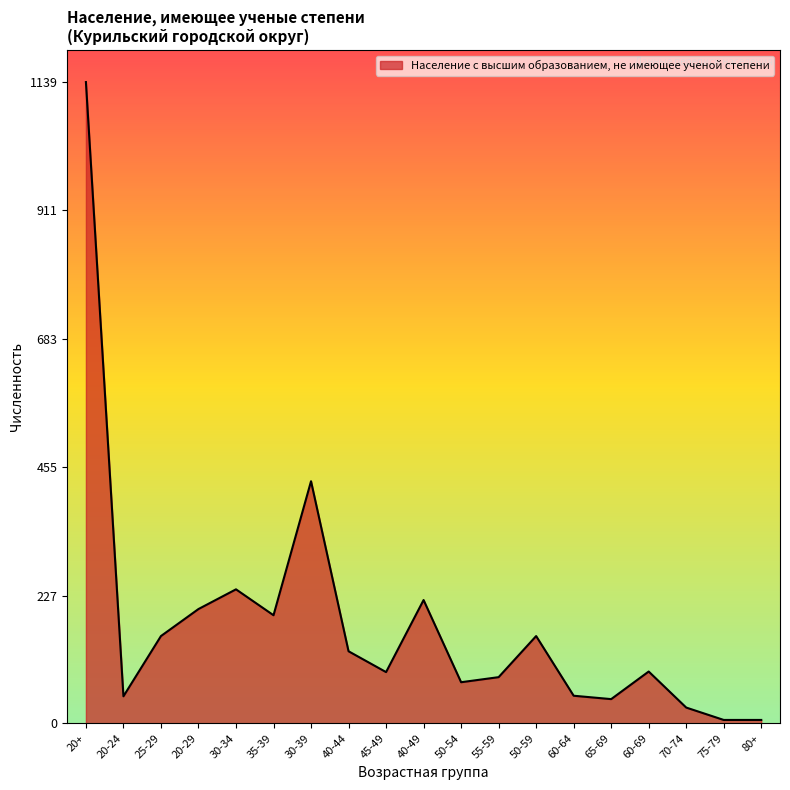

At which label is the value closest to 572?

30-39